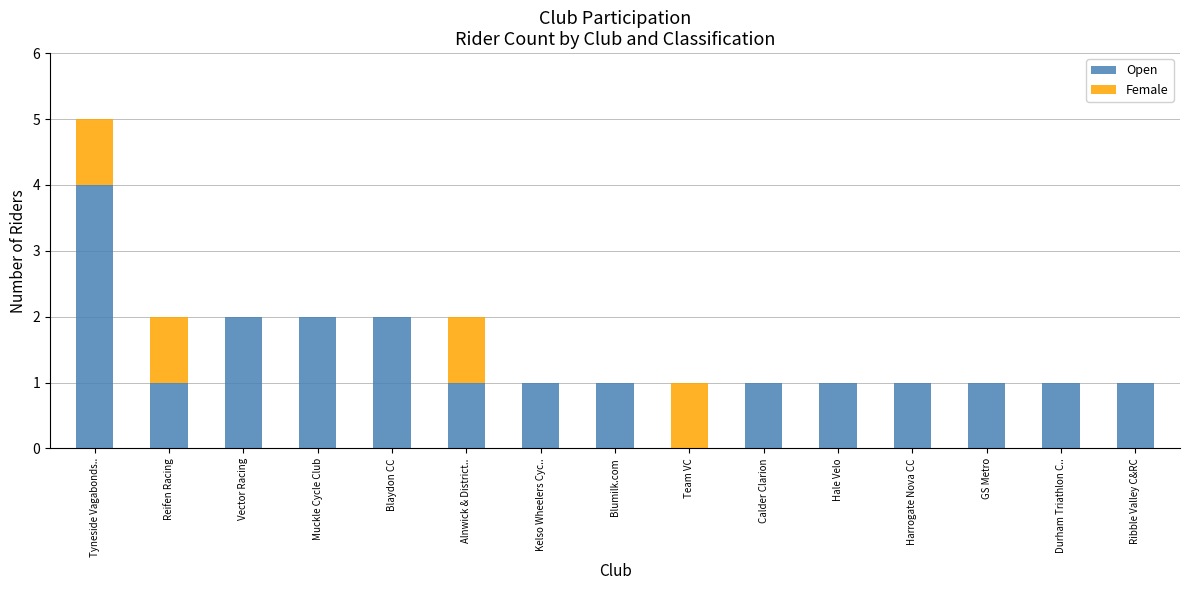

What is the sum of all Open values?

20